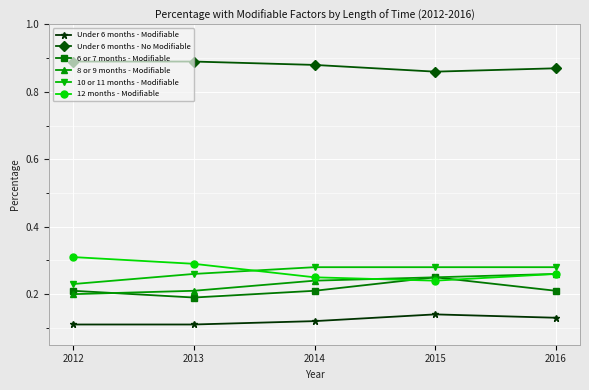

True or false: 12 months - Modifiable has a value of 0.1 at 2012.

False